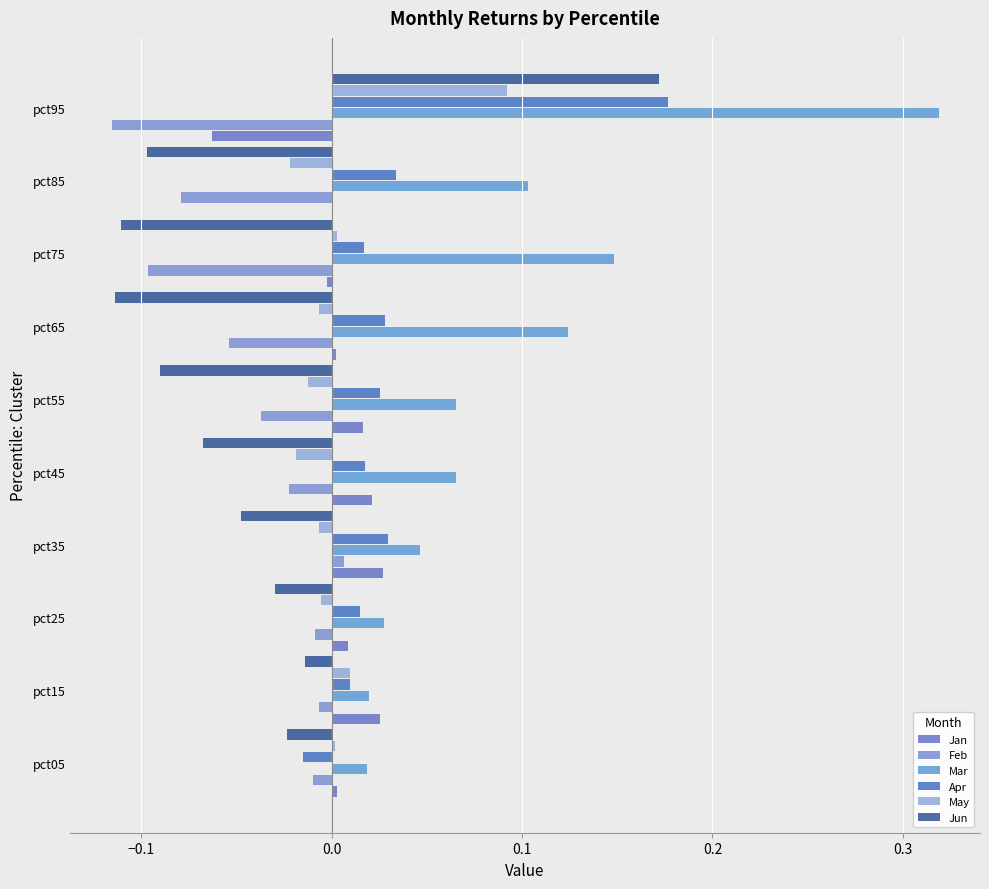

At which category is the sum across all series the highest?

pct95